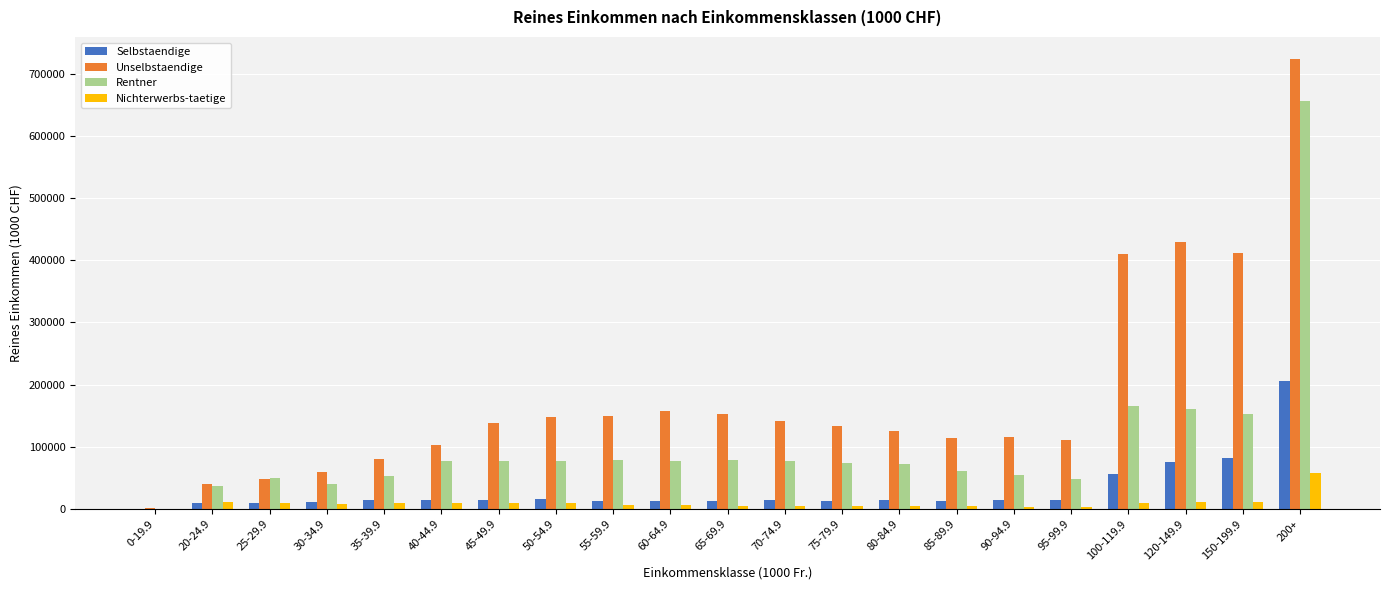

Which series changed the most between 35-39.9 and 60-64.9?

Unselbstaendige